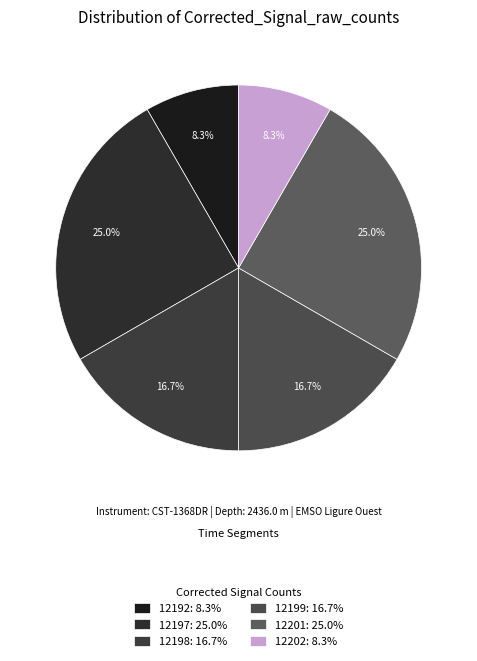

Is there any slice that represents more than half of the pie?

No